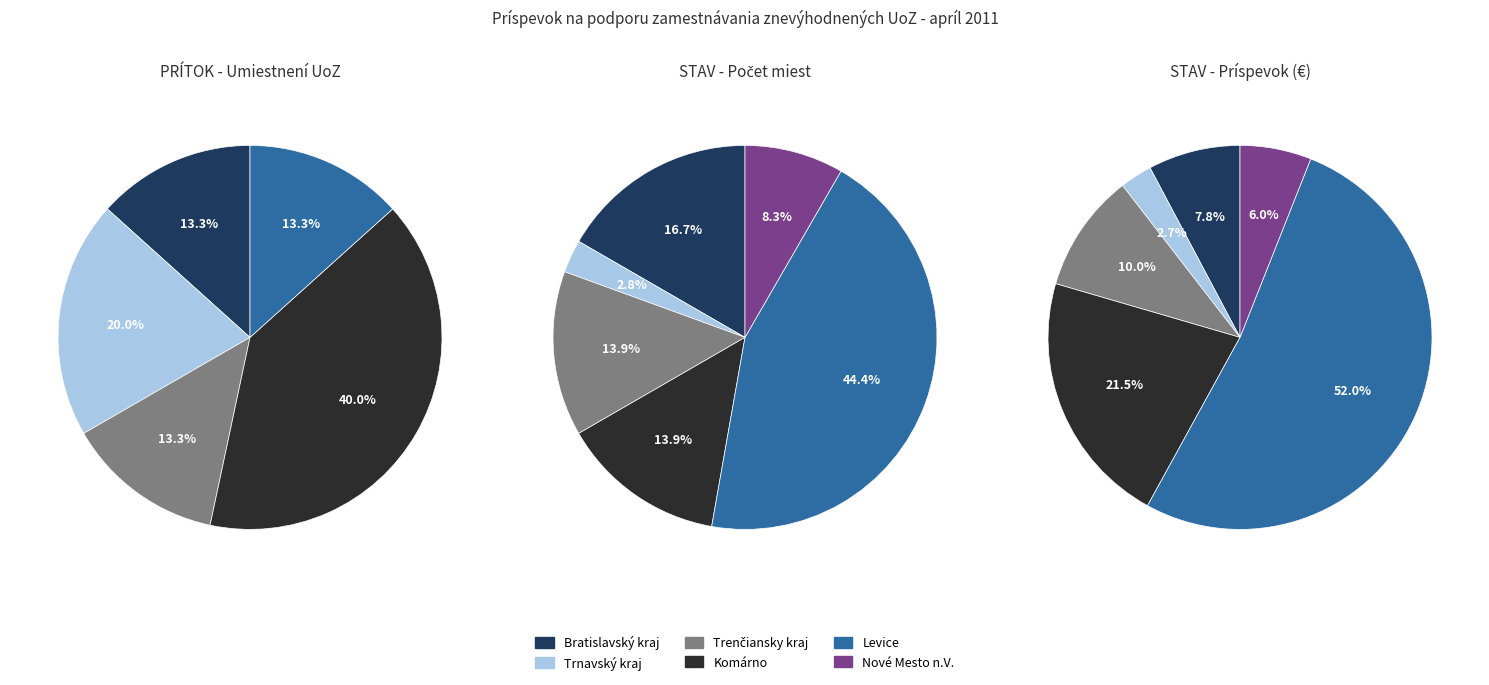

True or false: 3 accounts for 40% of the total.

True